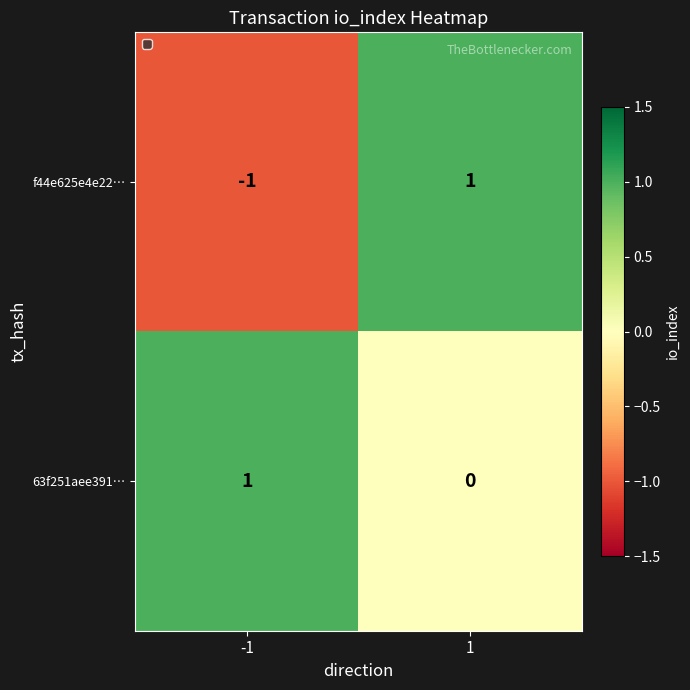

Is it true that f44e625e4e22… equals -1 at -1?

True